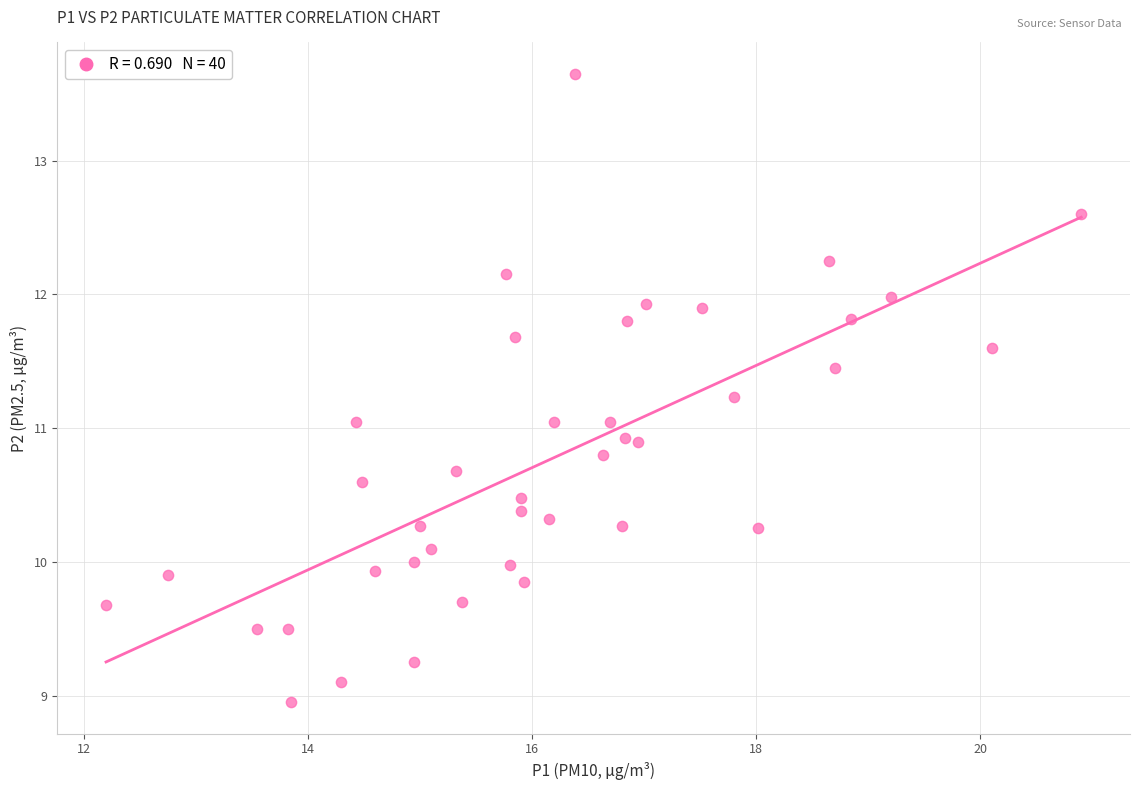

What is the range of X values (max minus min)?

8.7